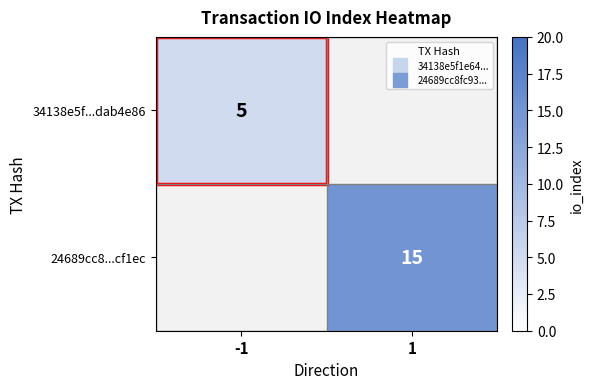

The value of 34138e5f...dab4e86 at 1 is 1.6. True or false?

False